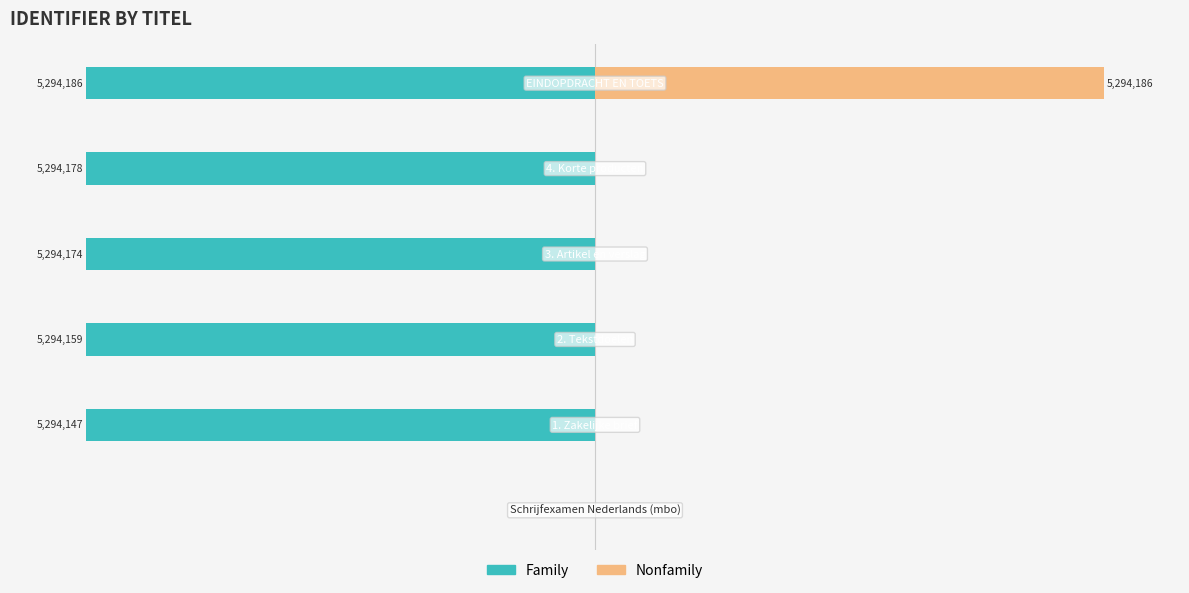

Does the chart contain stacked bars?

No